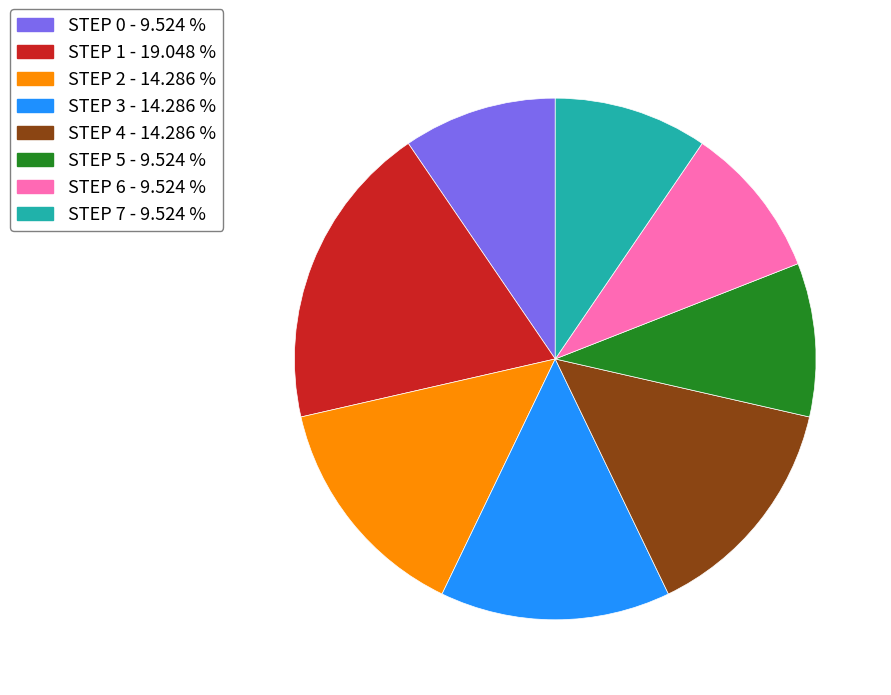

Is STEP 1 - 19.048 % the majority of the pie?

No